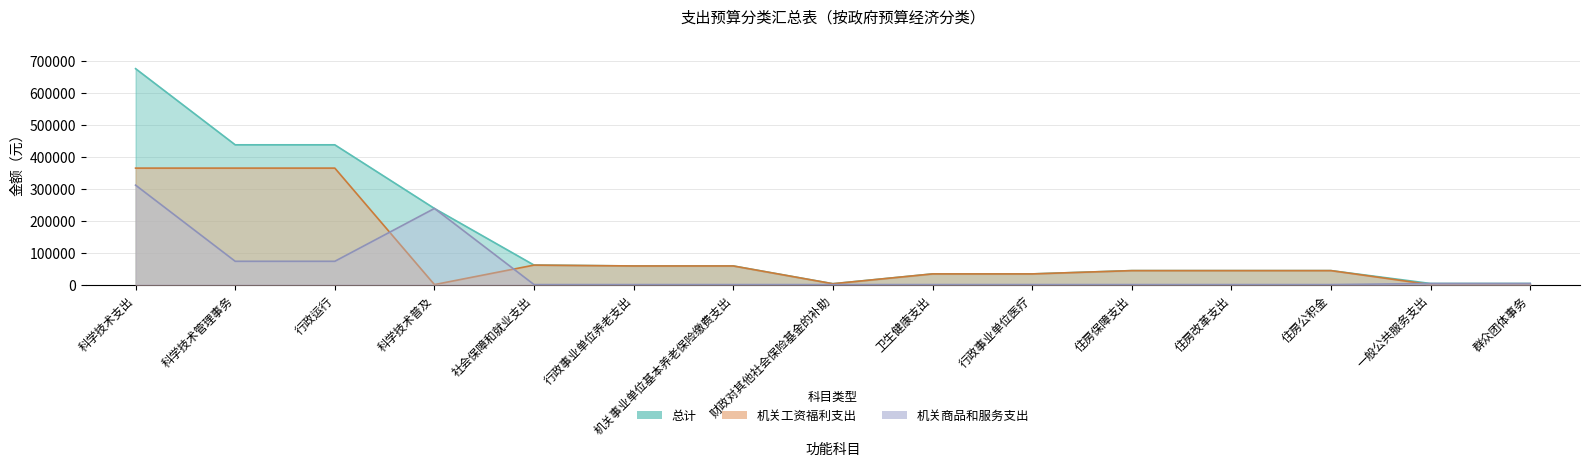

What is the spread (max minus min) of values at 财政对其他社会保险基金的补助?

2697.5